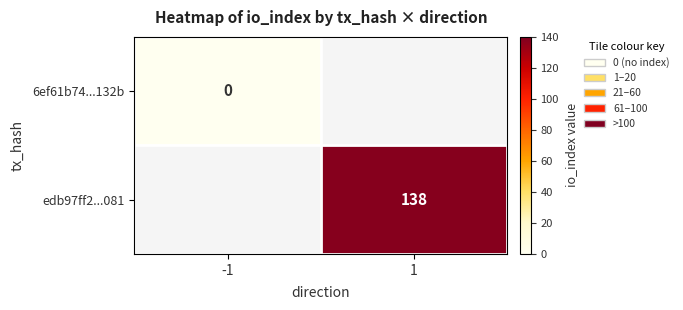

True or false: edb97ff2...081 has a value of 29 at 1.

False